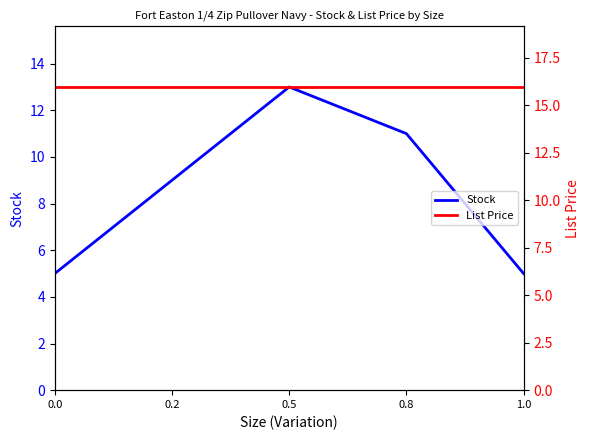

What is the minimum value for Stock?

5